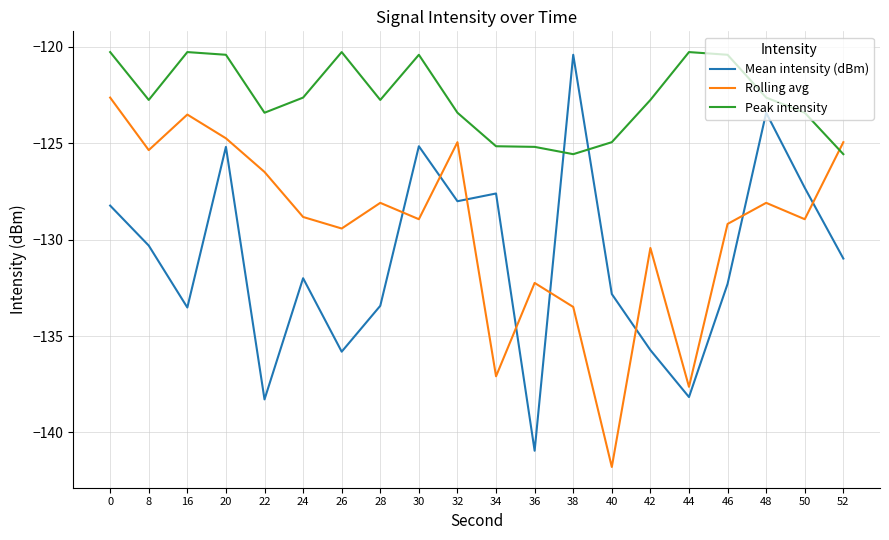

Is it true that Peak intensity equals -125.6 at 38?

True